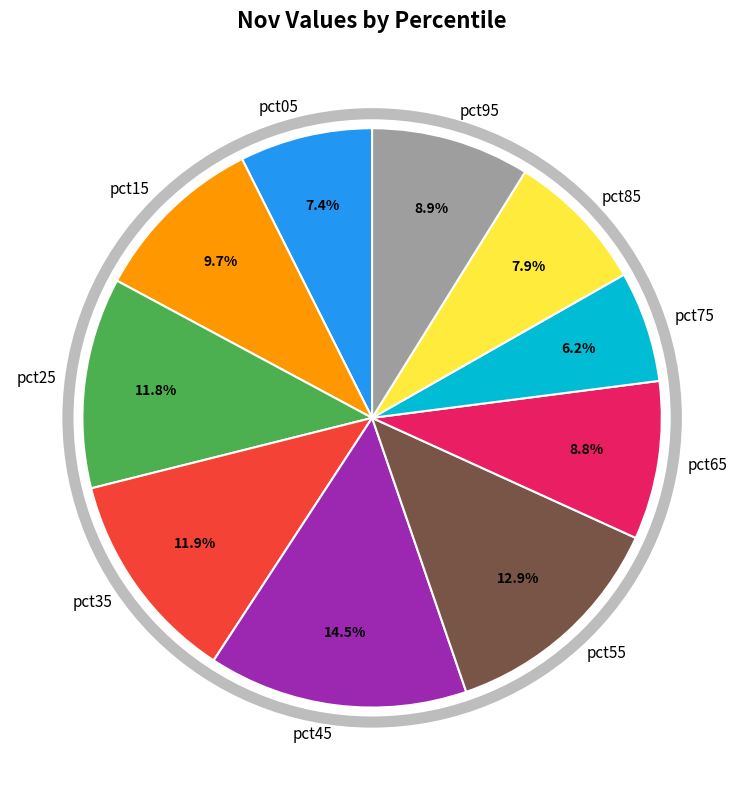

What percentage is the pct25 slice, to the nearest percent?

12%